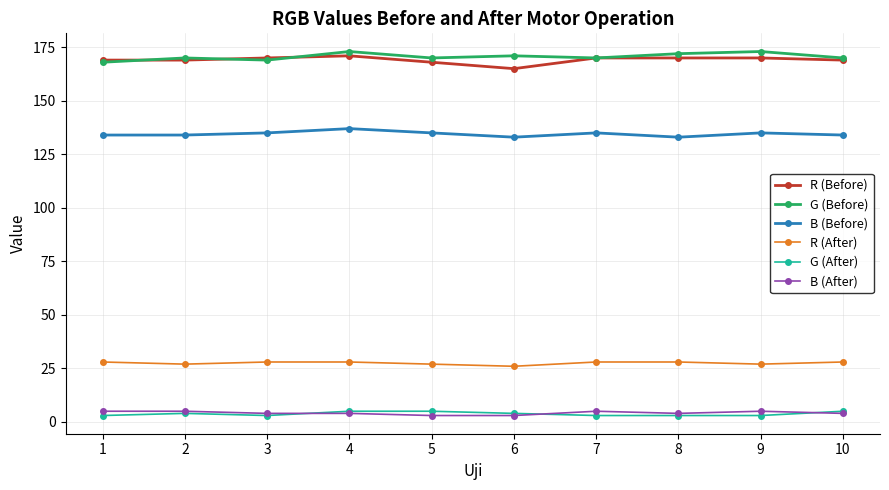

What is the difference between the highest and lowest values at 8?

169